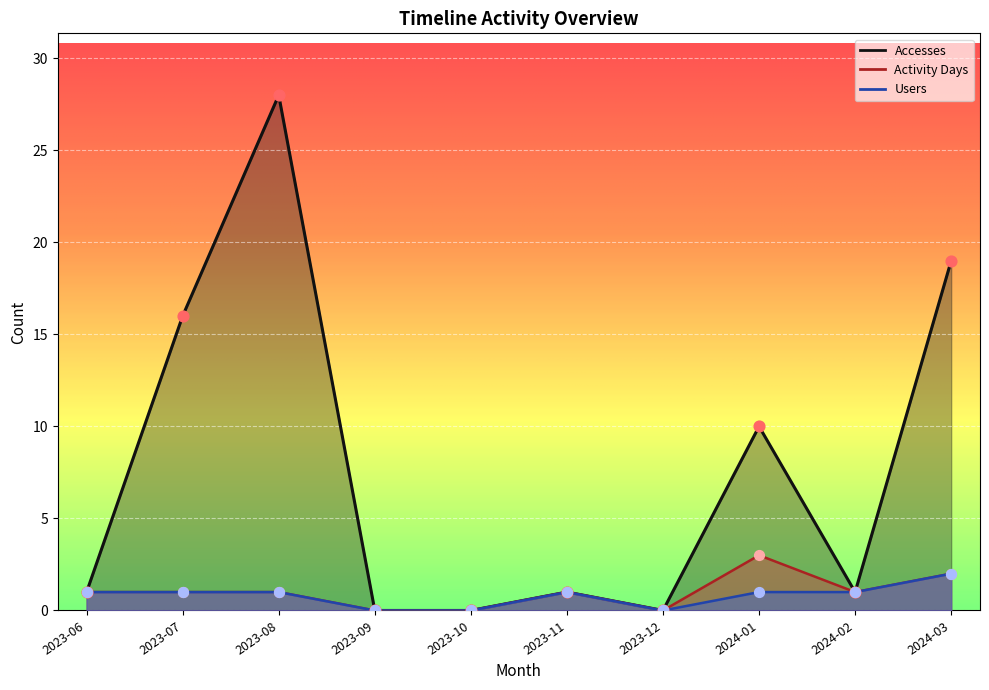

Which series has the largest total across all categories?

Accesses